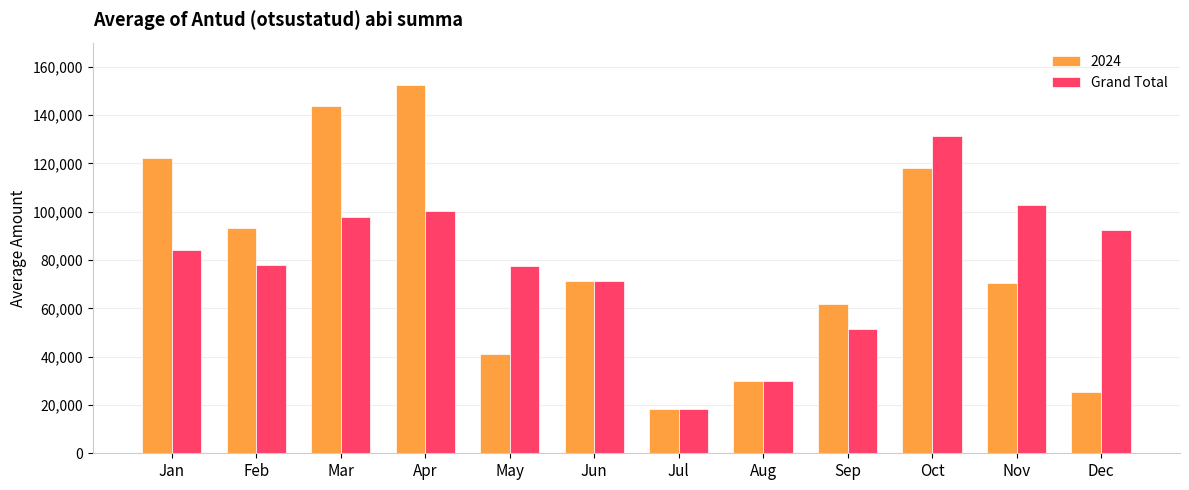

List the series in order of their peak value, lowest first.

Grand Total, 2024